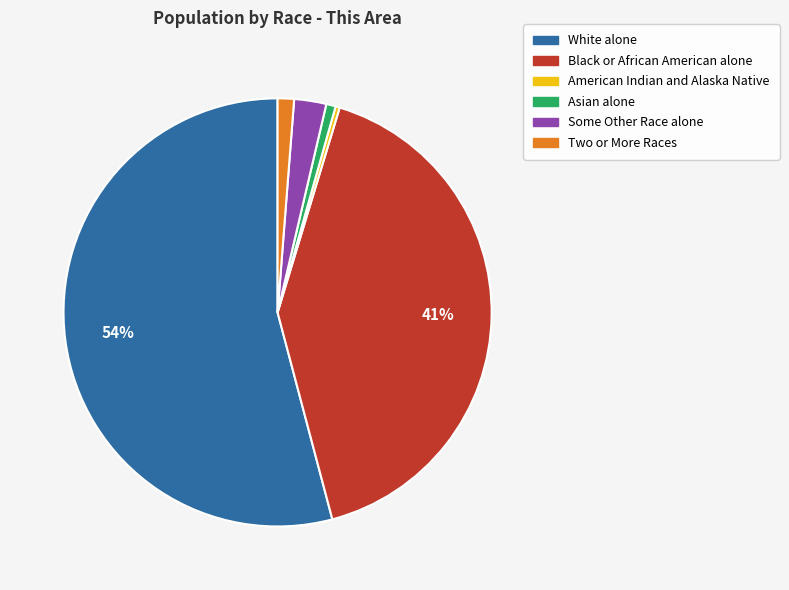

Which slice is the largest?

White alone